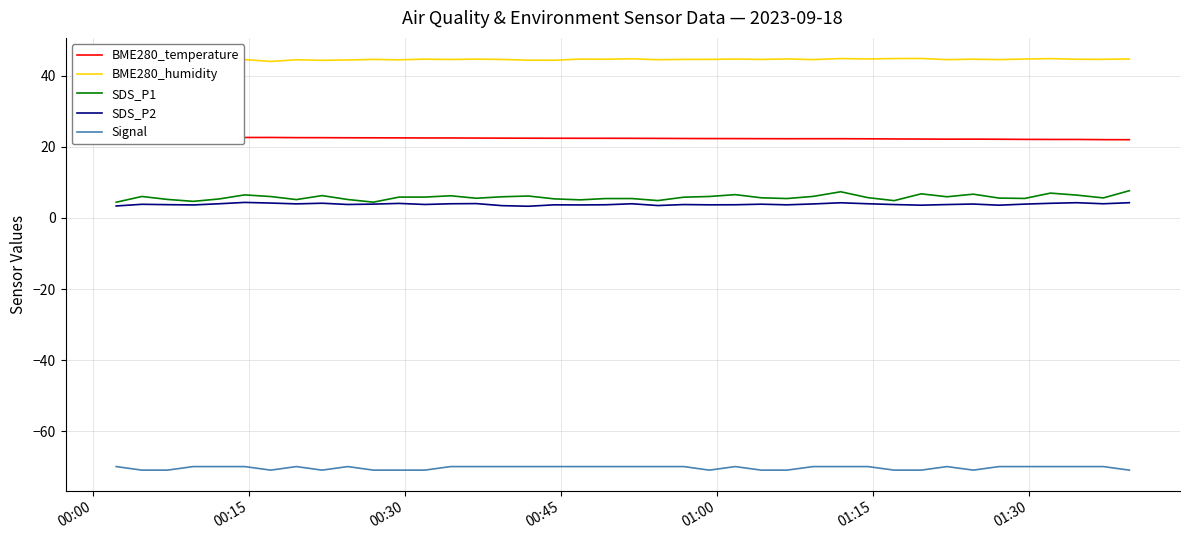

How many categories are shown in the chart?

40